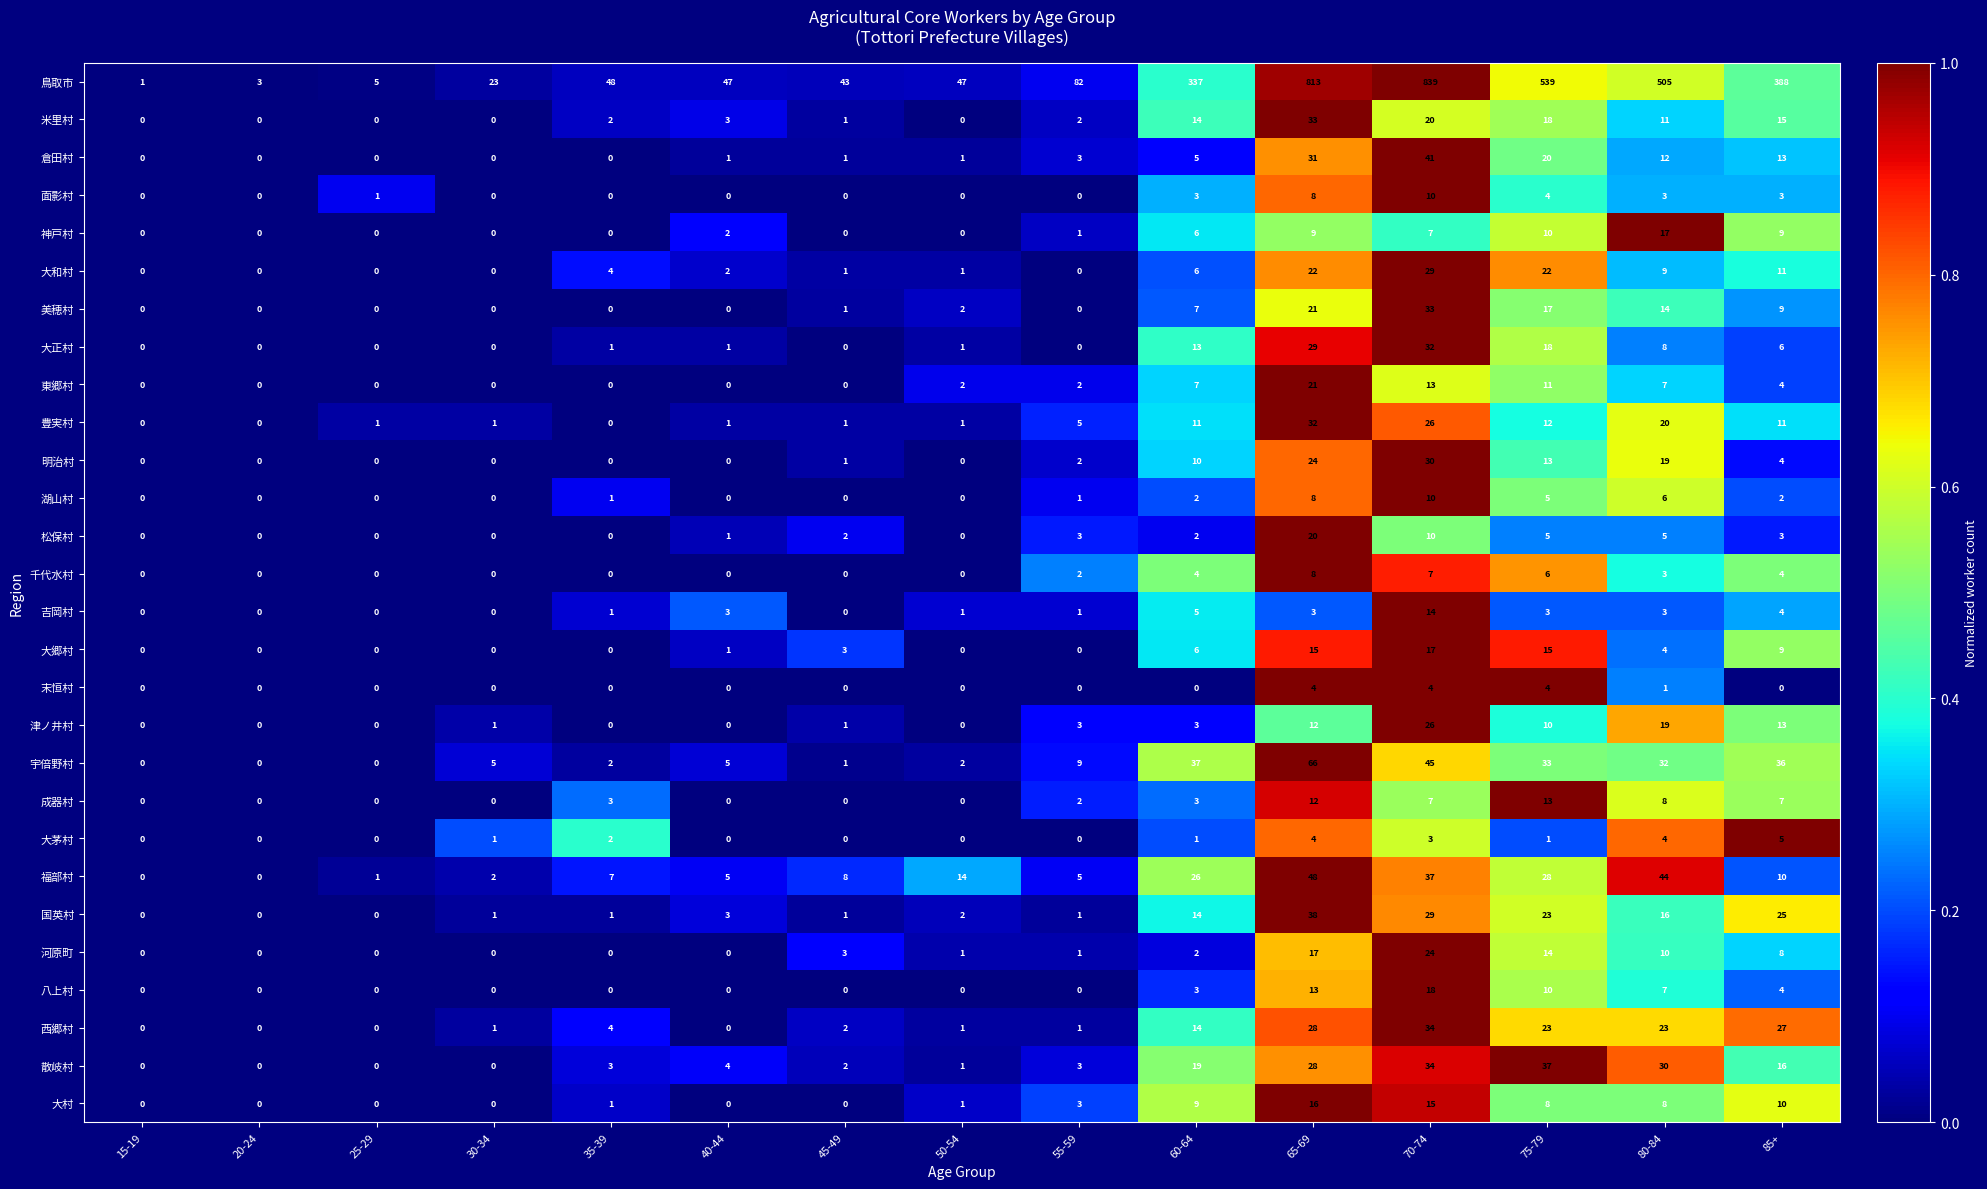

The 福部村 series shows 7 at 35-39. True or false?

True